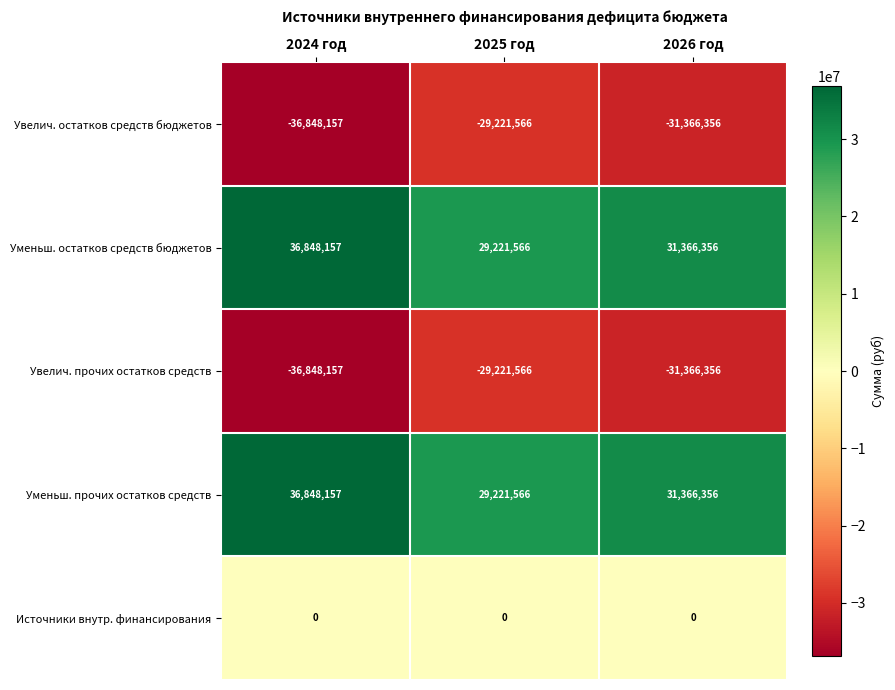

Reading right to left, transcribe all the data shown in this chart.

Увелич. остатков средств бюджетов: -31366356	-29221566	-36848157
Уменьш. остатков средств бюджетов: 31366356	29221566	36848157
Увелич. прочих остатков средств: -31366356	-29221566	-36848157
Уменьш. прочих остатков средств: 31366356	29221566	36848157
Источники внутр. финансирования: 0	0	0